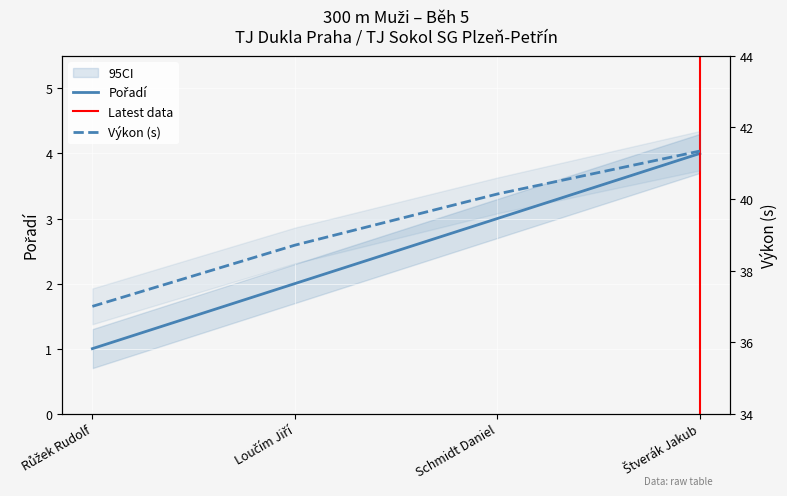

What is the spread (max minus min) of values at Štverák Jakub?

37.3